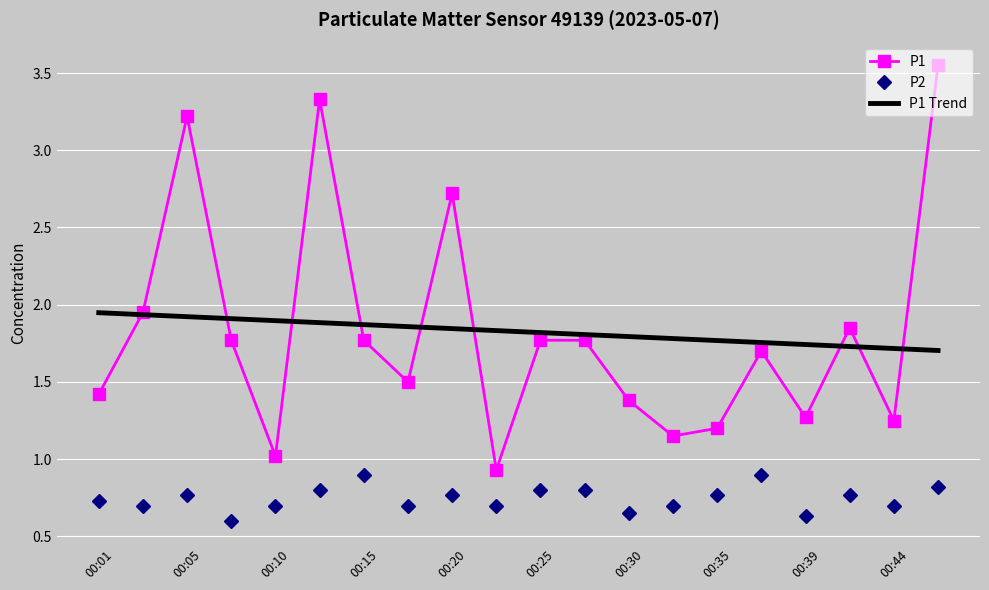

What is the minimum value for P2?

0.6